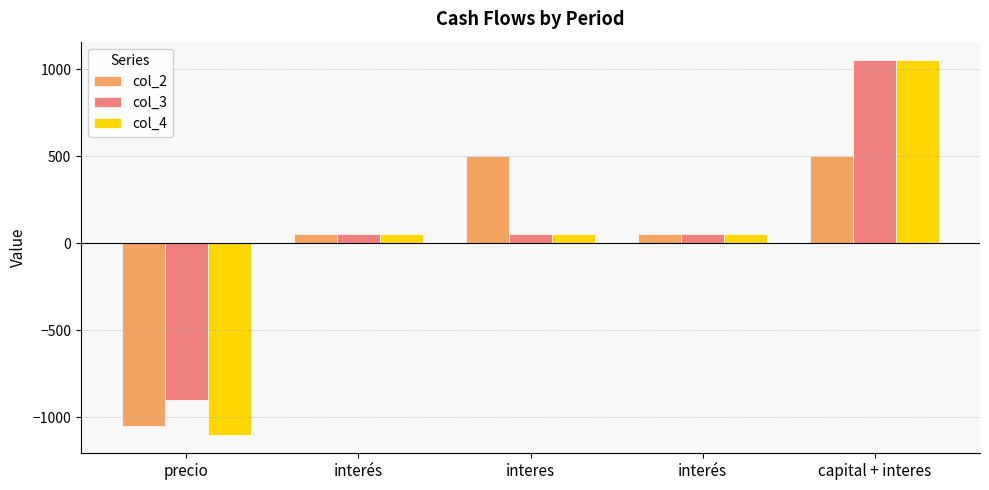

At which label does col_2 first exceed 50?

interes